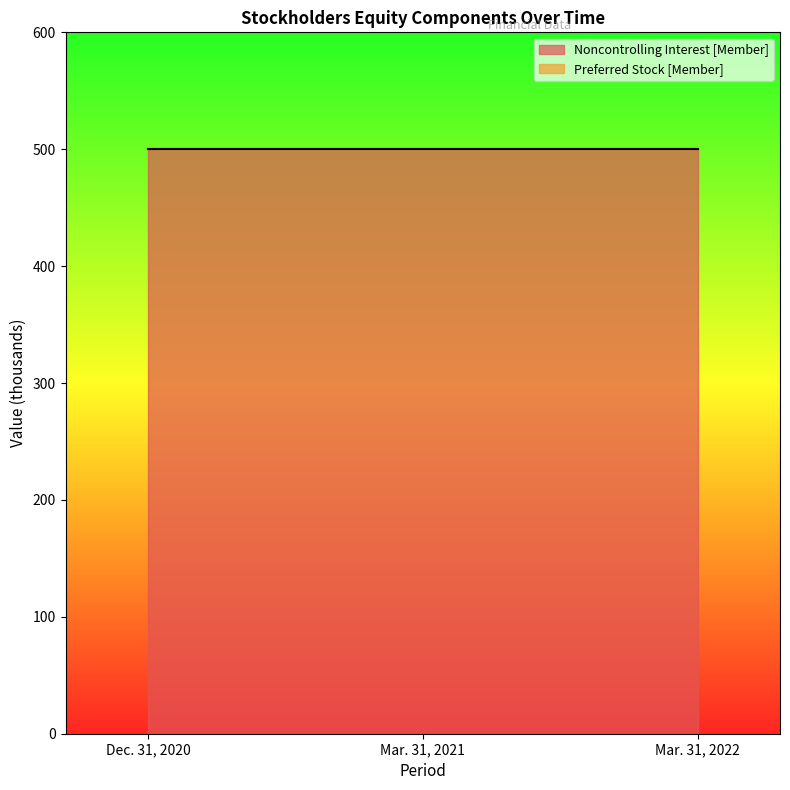

Reading left to right, extract all data points from this chart.

Noncontrolling Interest [Member]: Dec. 31, 2020=500	Mar. 31, 2021=500	Mar. 31, 2022=500
Preferred Stock [Member]: Dec. 31, 2020=0	Mar. 31, 2021=0	Mar. 31, 2022=0